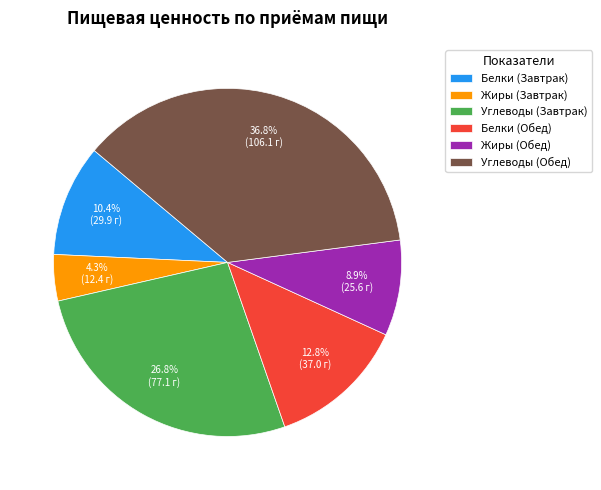

Which category has the smallest portion of the pie?

Жиры (Завтрак)